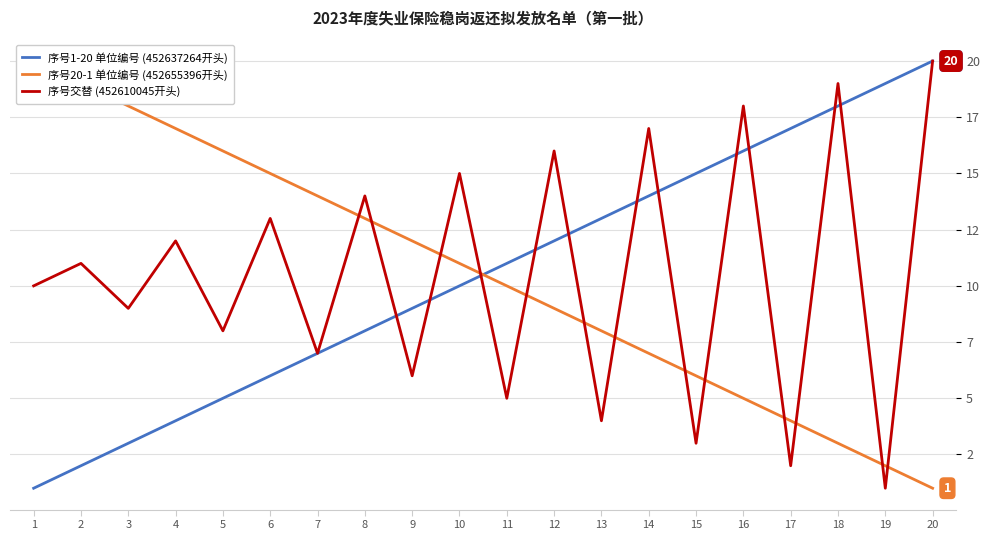

The 序号20-1 单位编号 (452655396开头) series shows 9 at 12. True or false?

True